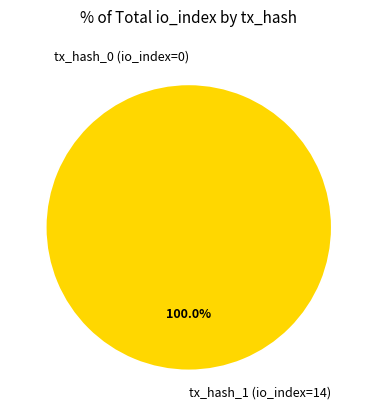

How many slices are in this pie chart?

2